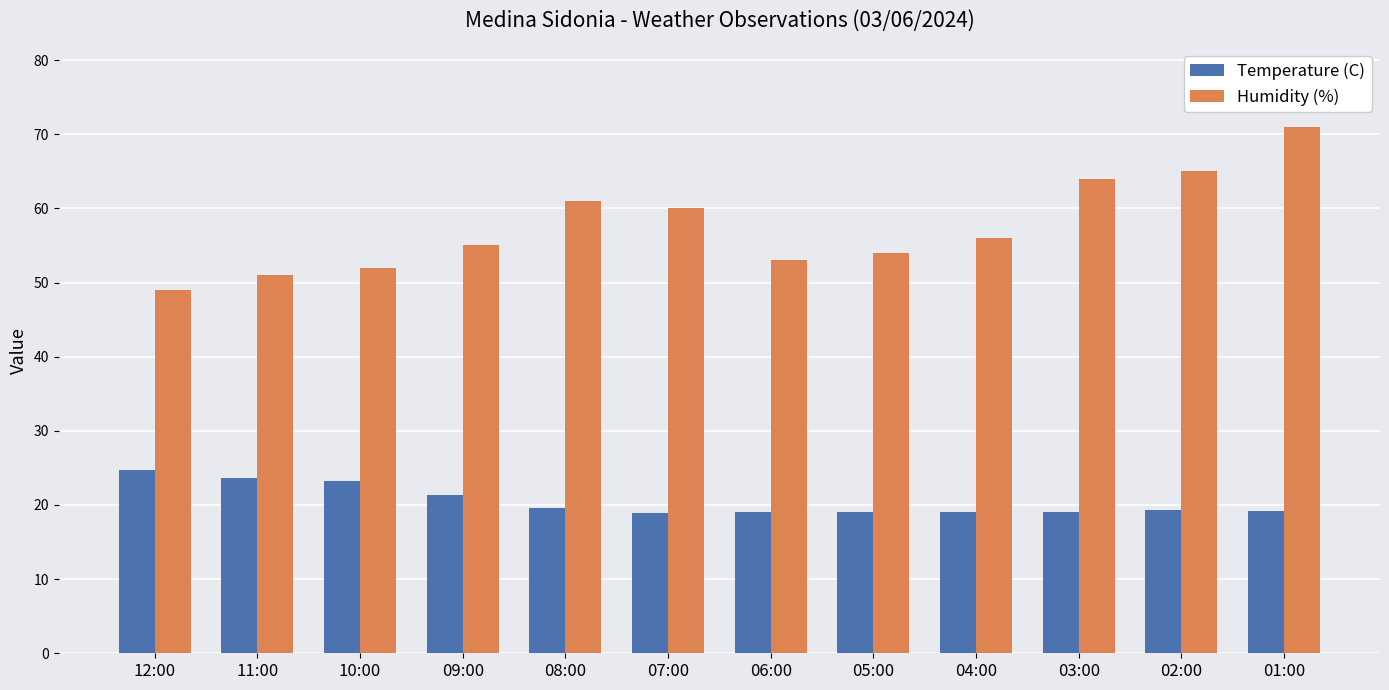

At 10:00, list the series in order from largest to smallest.

Humidity (%), Temperature (C)